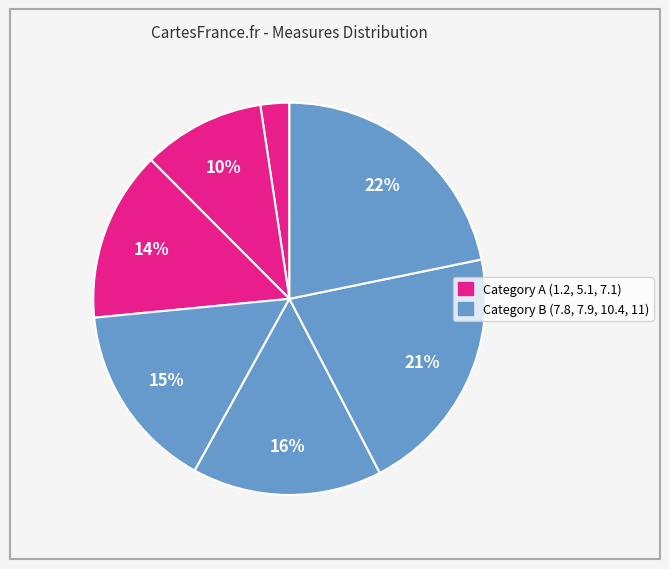

How many segments does this pie chart have?

7